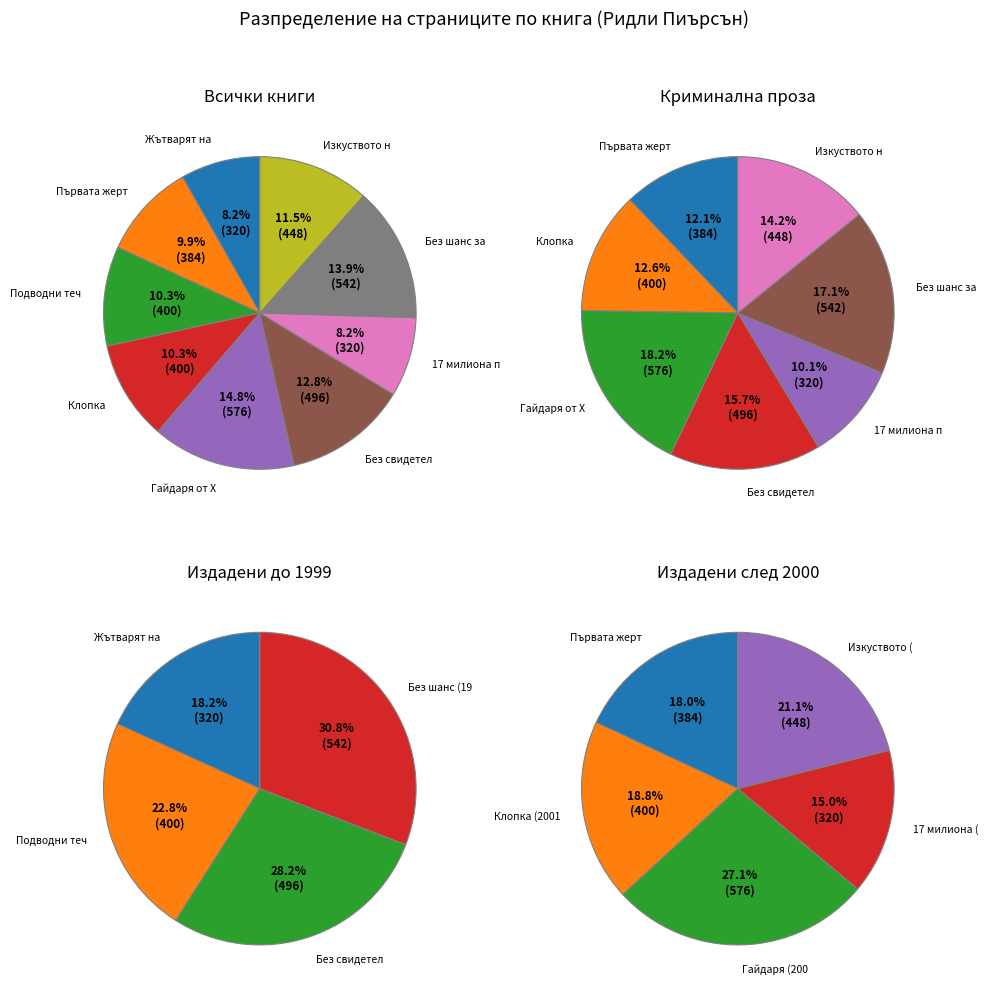

What percentage is the Първата жертва slice, to the nearest percent?

10%